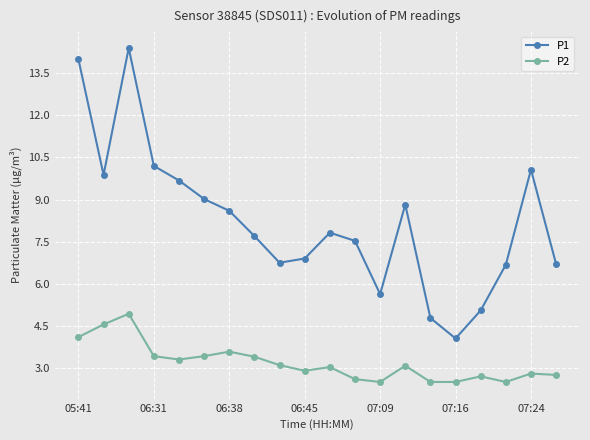

What is the sum of all P1 values?

164.3